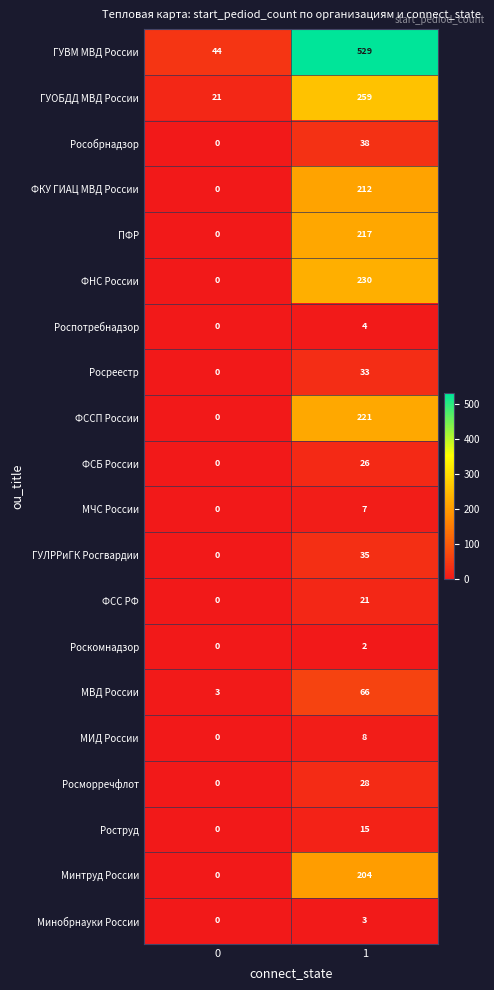

What is the difference between the Росреестр values at 0 and 1?

33